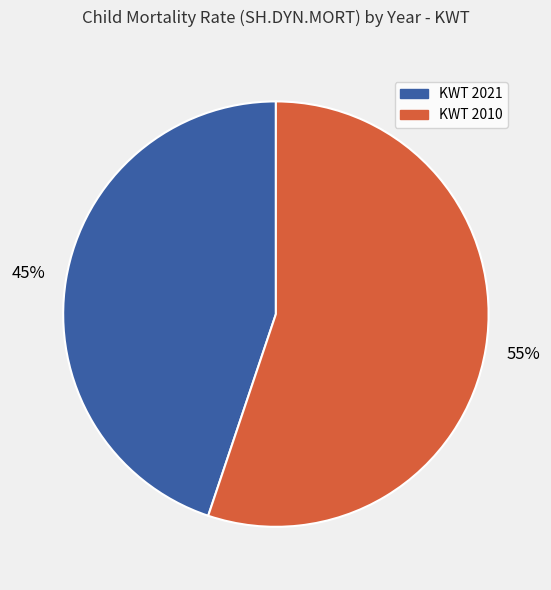

Is there a majority slice in this chart?

Yes